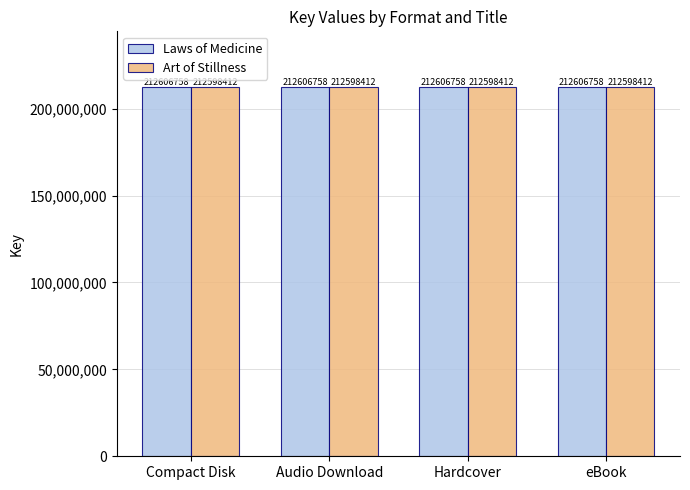

Reading left to right, transcribe all the data shown in this chart.

Laws of Medicine: Compact Disk=212606758	Audio Download=212606758	Hardcover=212606758	eBook=212606758
Art of Stillness: Compact Disk=212598412	Audio Download=212598412	Hardcover=212598412	eBook=212598412